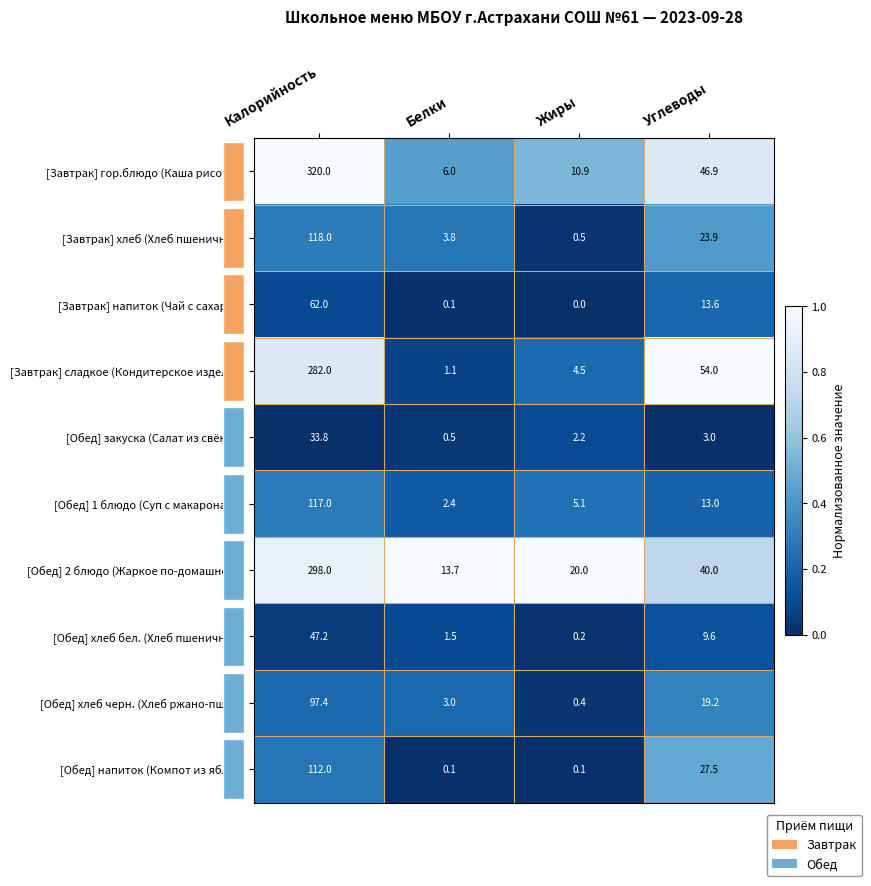

What value does the [Обед] хлеб бел. (Хлеб пшеничный) series have at Белки?

1.5